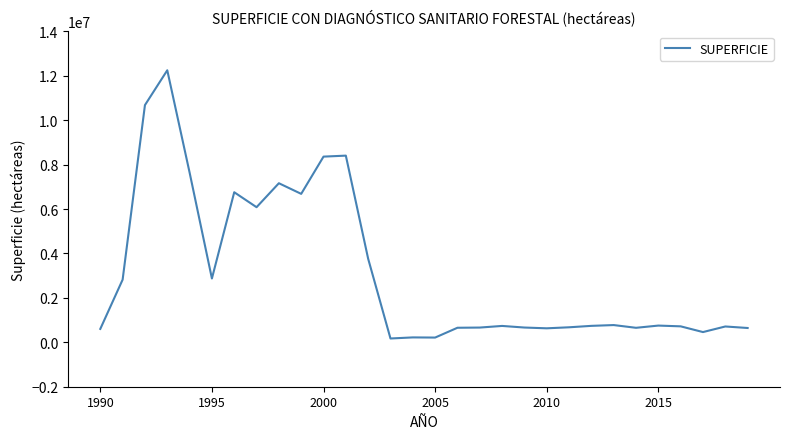

What is the difference between the maximum and minimum values?

12076388